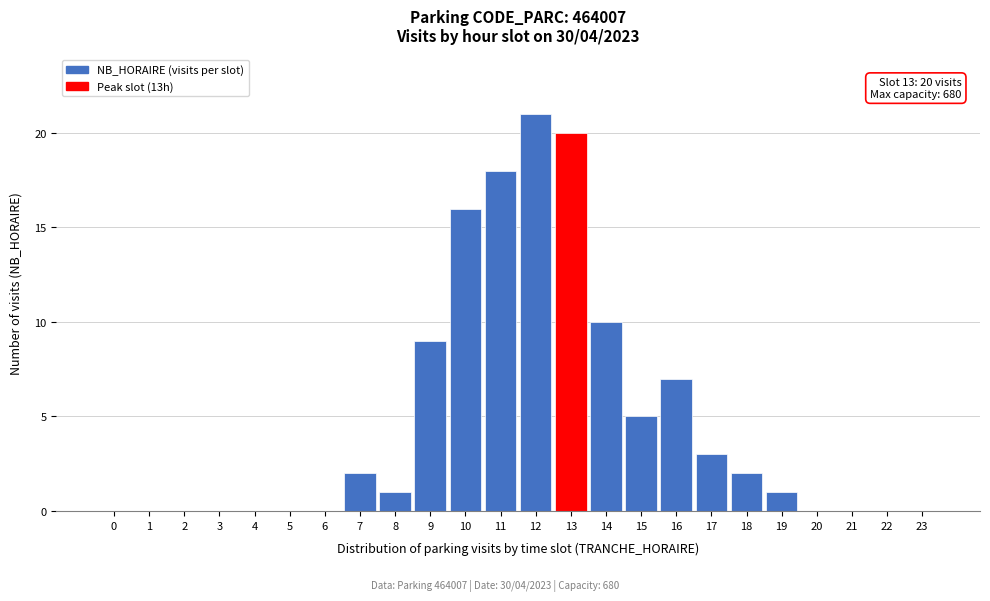

Reading right to left, transcribe all the data shown in this chart.

23=0	22=0	21=0	20=0	19=1	18=2	17=3	16=7	15=5	14=10	13=20	12=21	11=18	10=16	9=9	8=1	7=2	6=0	5=0	4=0	3=0	2=0	1=0	0=0